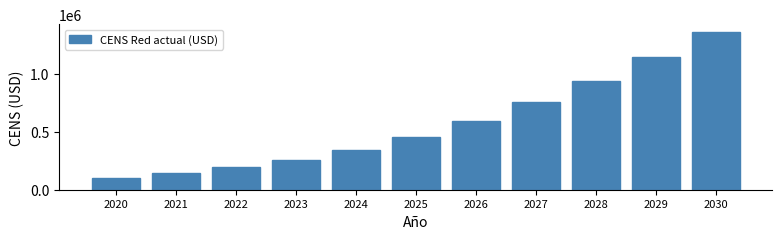

Reading right to left, transcribe all the data shown in this chart.

2030=1361866.4	2029=1143601.0	2028=941142.5	2027=757432.7	2026=595629.2	2025=458283.6	2024=346887.9	2023=260047.5	2022=193217.6	2021=141631.5	2020=101684.0